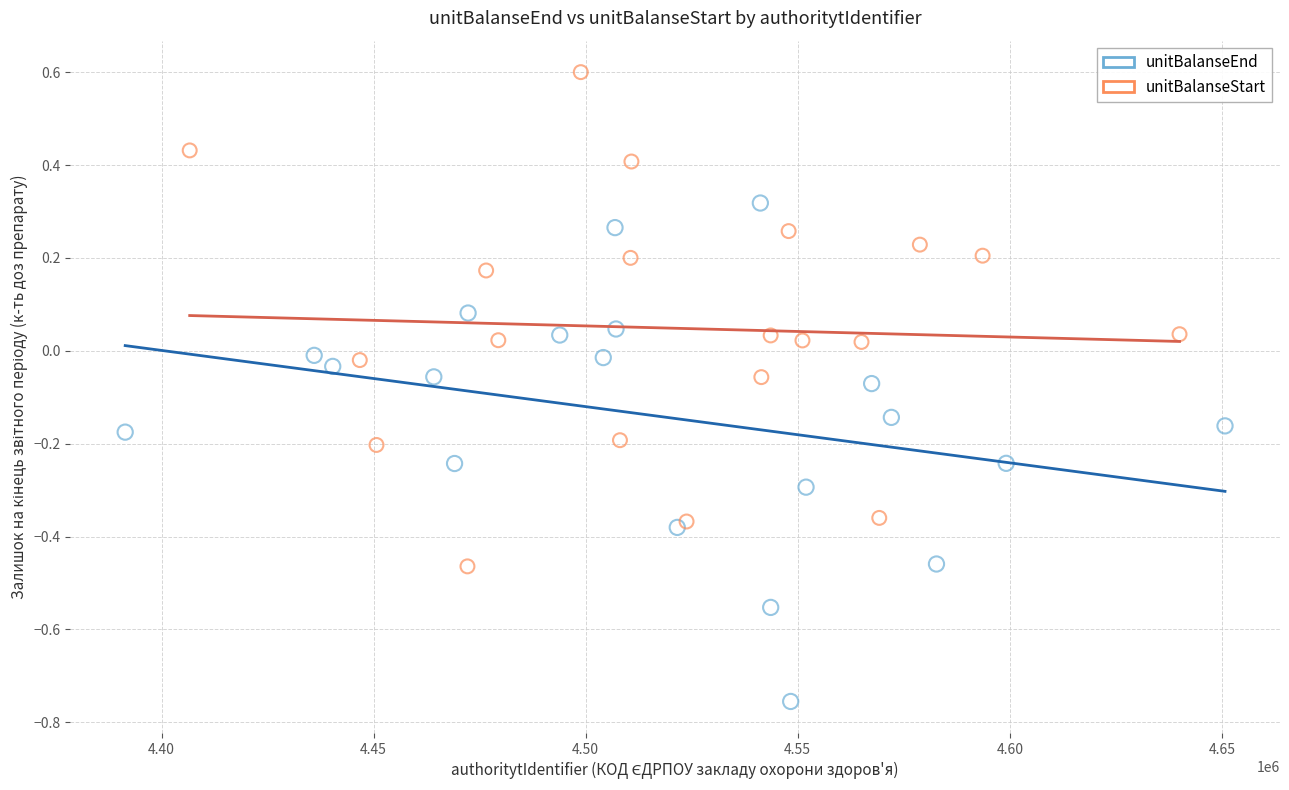

Which series reaches the minimum Y coordinate?

unitBalanseEnd